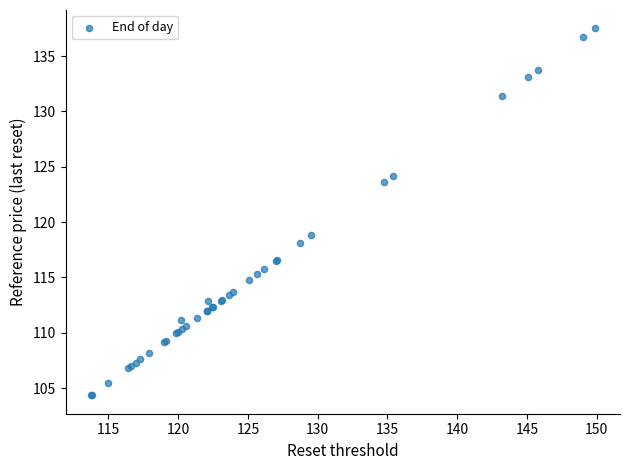

What Y value in the scatter plot is closest to 120?

118.8